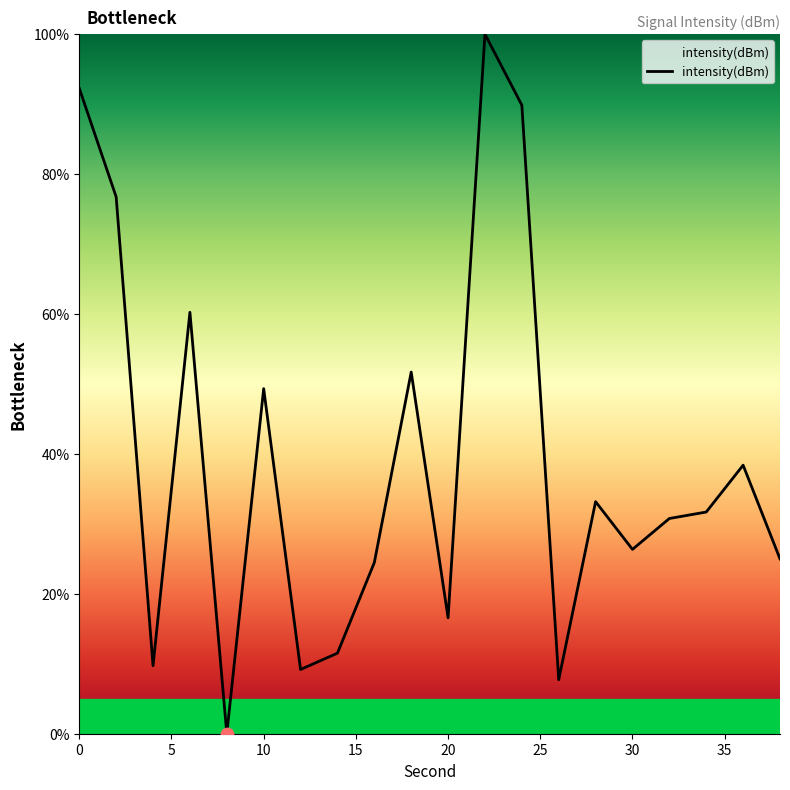

What is the greatest value displayed?

100.0